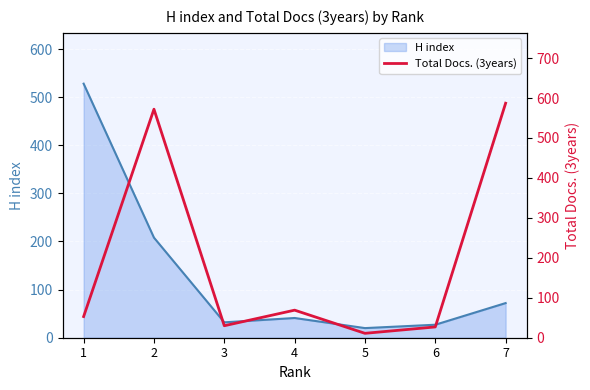

Which series has the widest spread of values?

Total Docs. (3years)